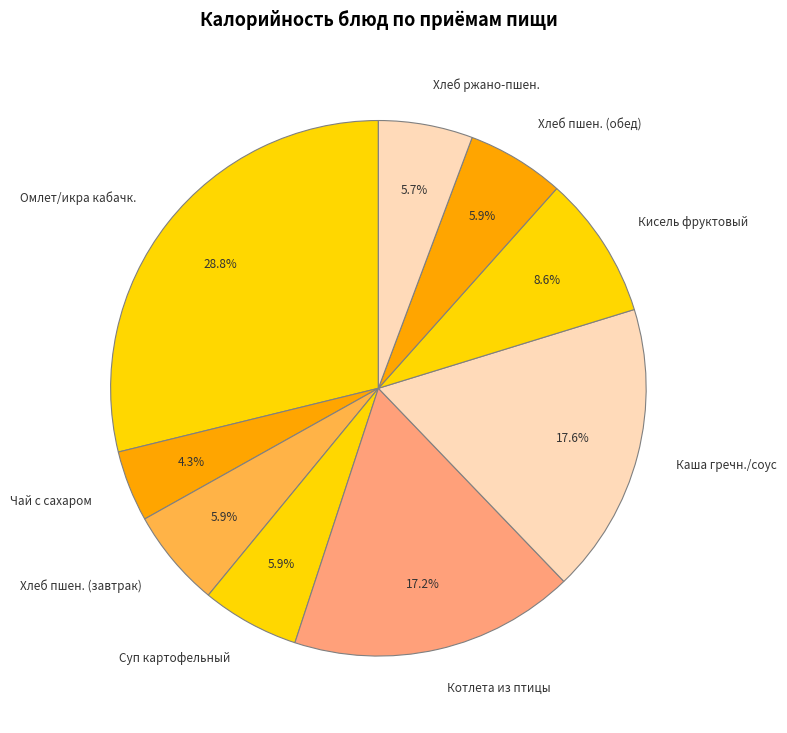

What is the ratio of the value at Хлеб ржано-пшен. to the value at Котлета из птицы?

0.3